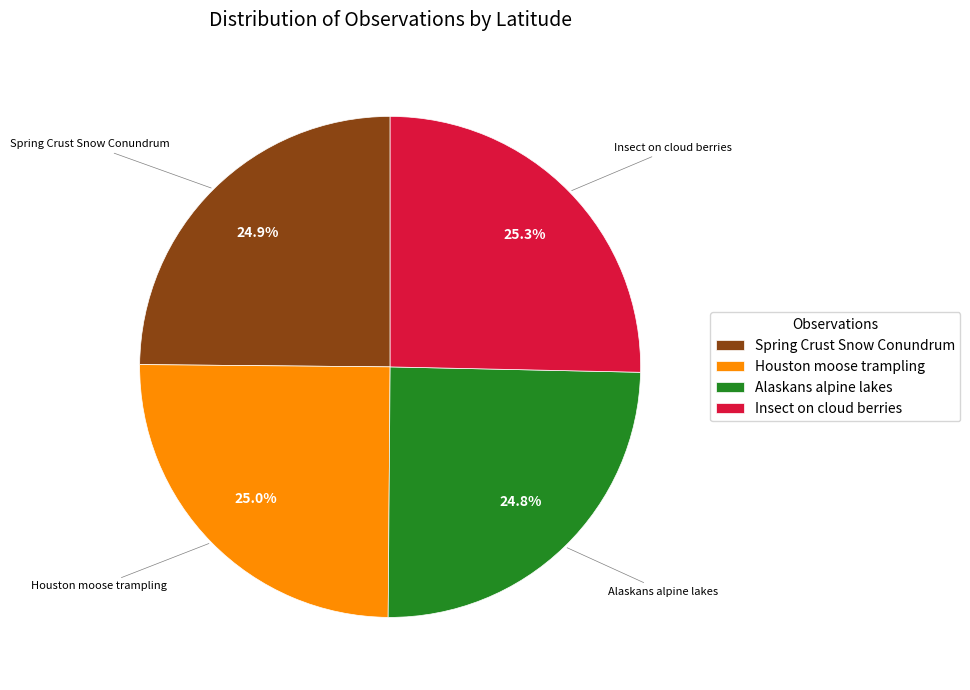

Is the sum of Insect on cloud berries and Spring Crust Snow Conundrum greater than half?

Yes